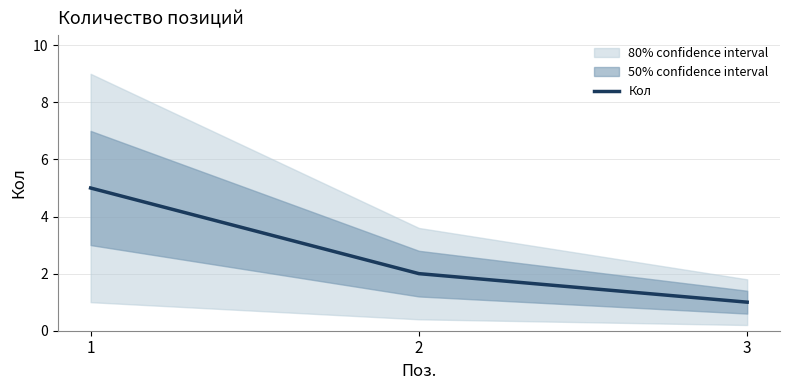

The chart shows a value of 2 at 2. True or false?

True